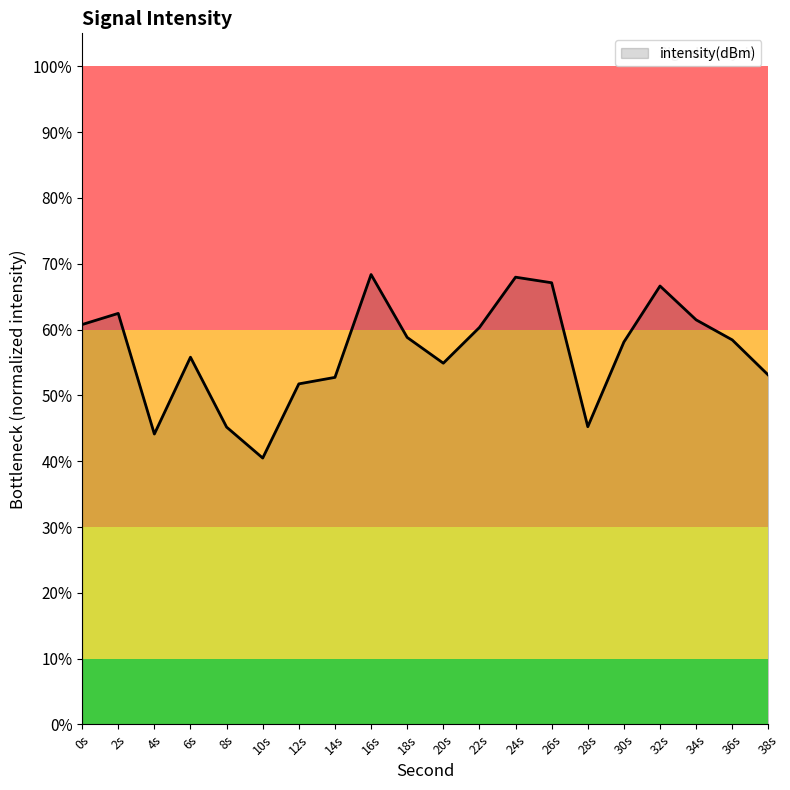

Is it true that the value at 12s is 51.7?

True